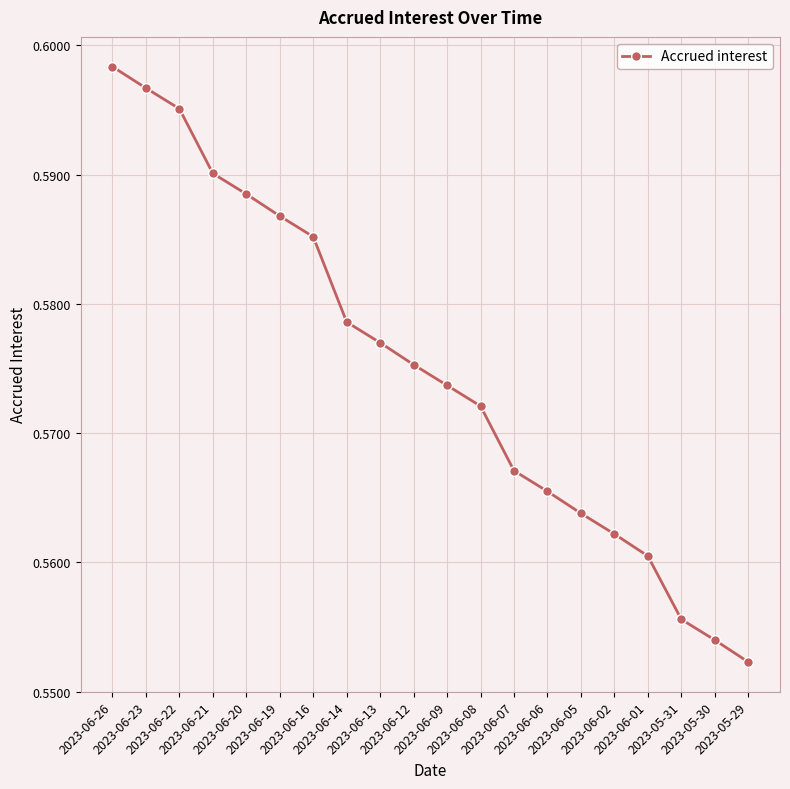

Rank the categories by value from lowest to highest.

2023-05-29, 2023-05-30, 2023-05-31, 2023-06-01, 2023-06-02, 2023-06-05, 2023-06-06, 2023-06-07, 2023-06-08, 2023-06-09, 2023-06-12, 2023-06-13, 2023-06-14, 2023-06-16, 2023-06-19, 2023-06-20, 2023-06-21, 2023-06-22, 2023-06-23, 2023-06-26